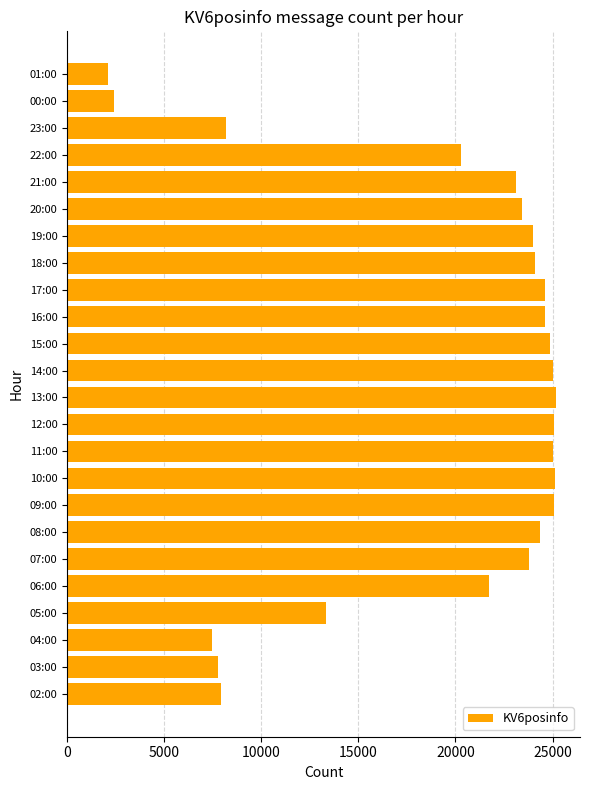

Between 00:00 and 13:00, which is larger?

13:00